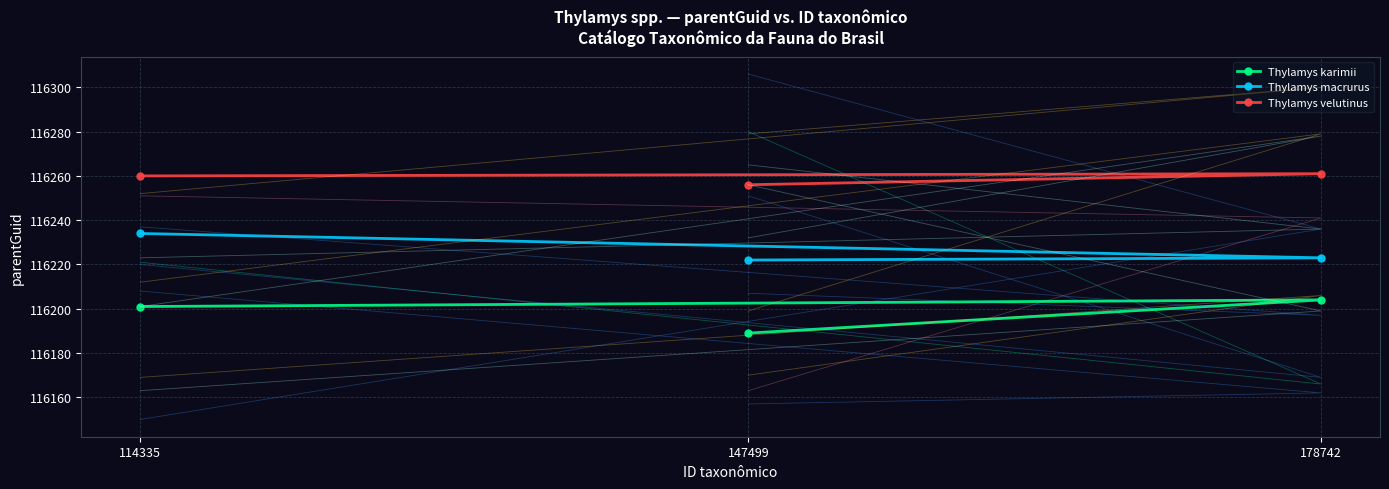

Rank the series by their maximum value, from lowest to highest.

Thylamys karimii, Thylamys macrurus, Thylamys velutinus